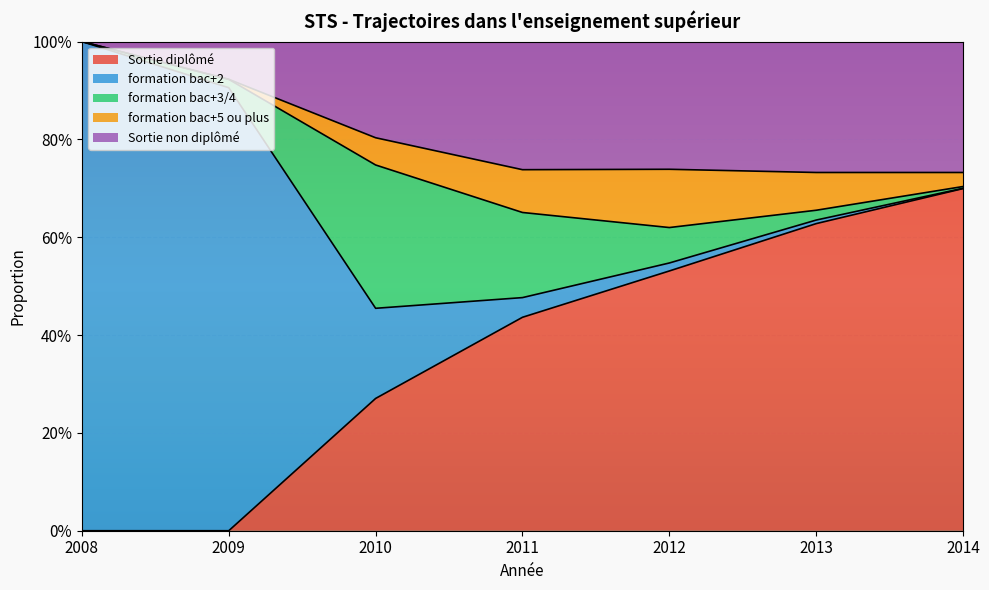

What is the average value of the Sortie diplômé series?

0.4